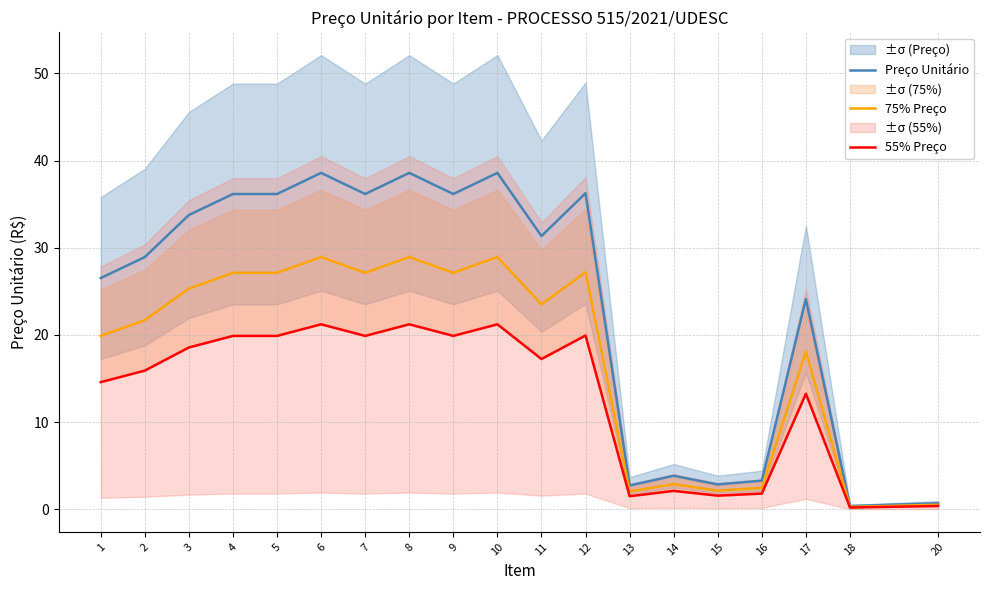

How many data points does each series have?

19